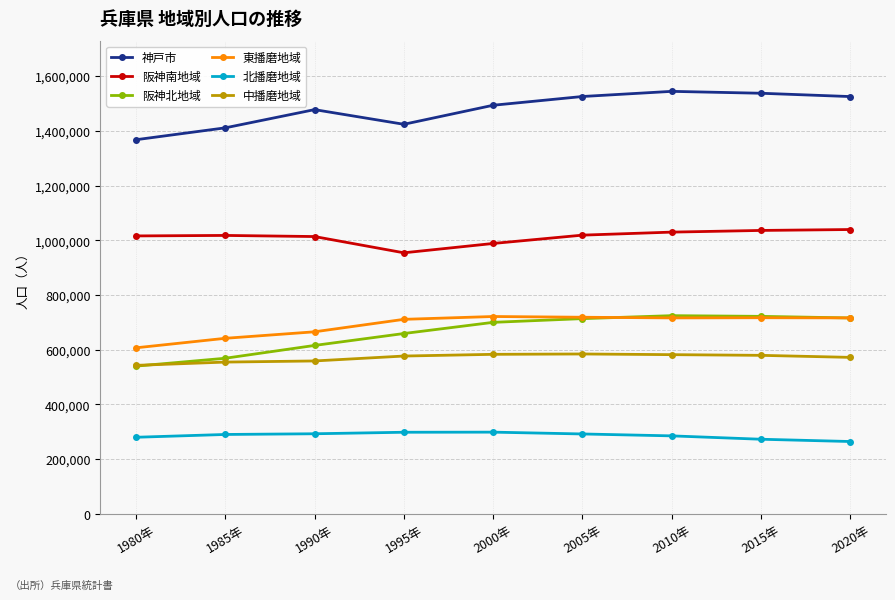

At how many categories does at least one series exceed 1092153?

9